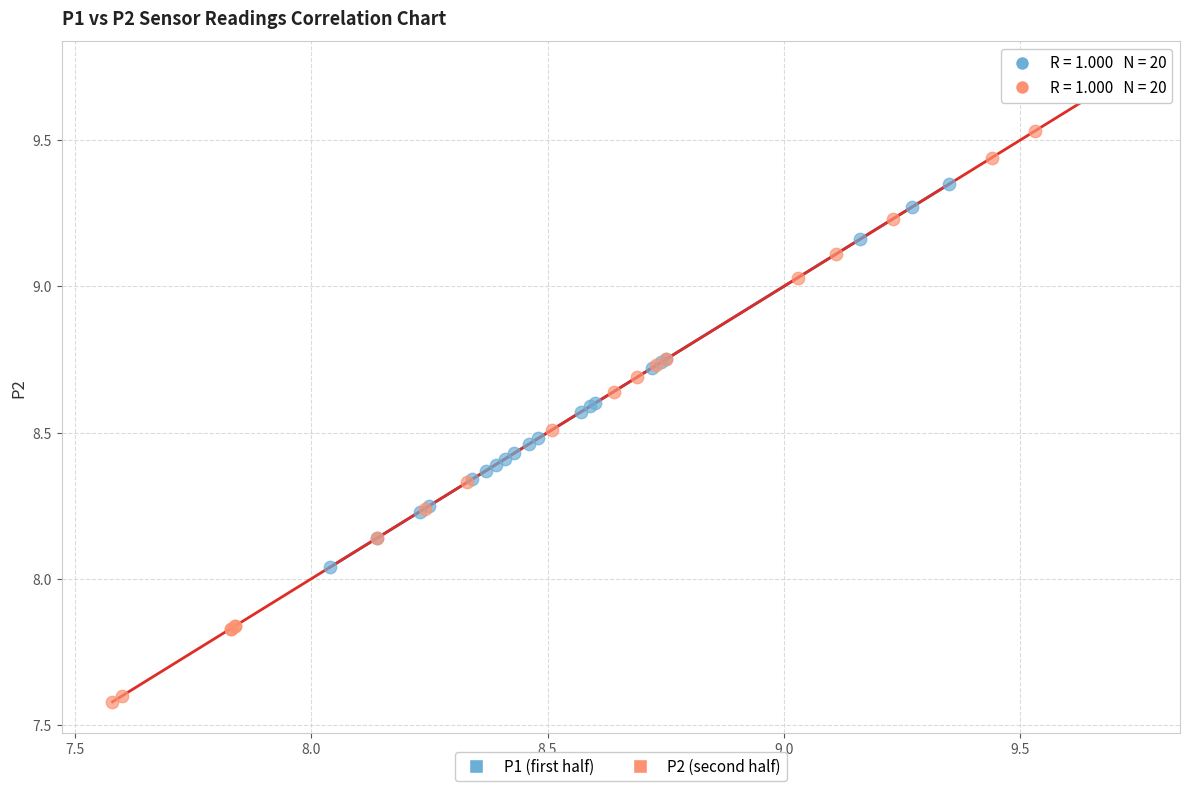

Which series reaches the minimum Y coordinate?

P2 (second half)